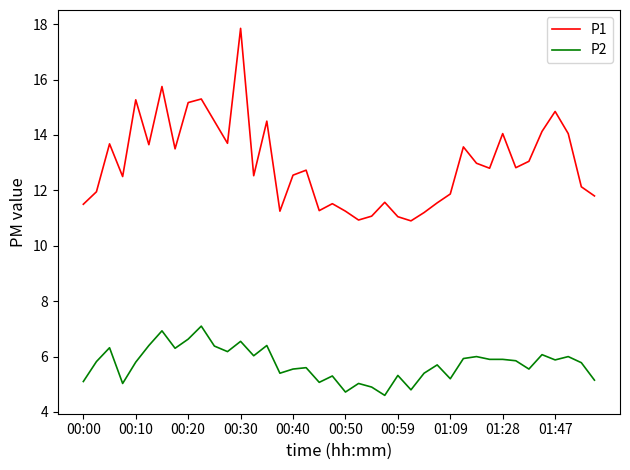

What are all the series names shown in the legend?

P1, P2